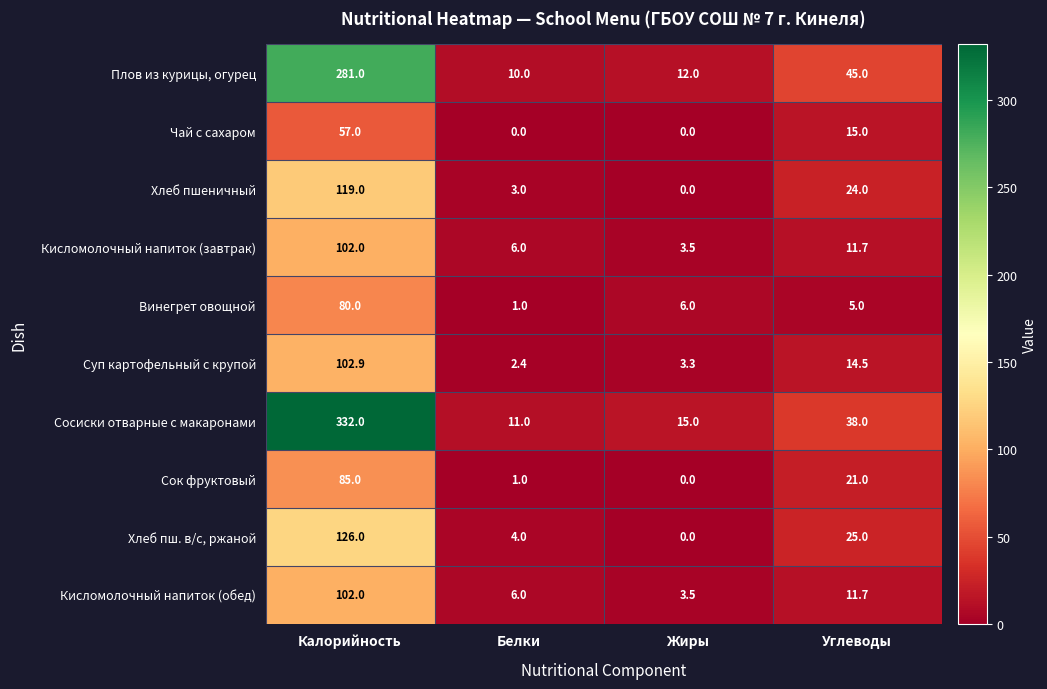

Where is Хлеб пш. в/с, ржаной nearest to the value 63?

Углеводы